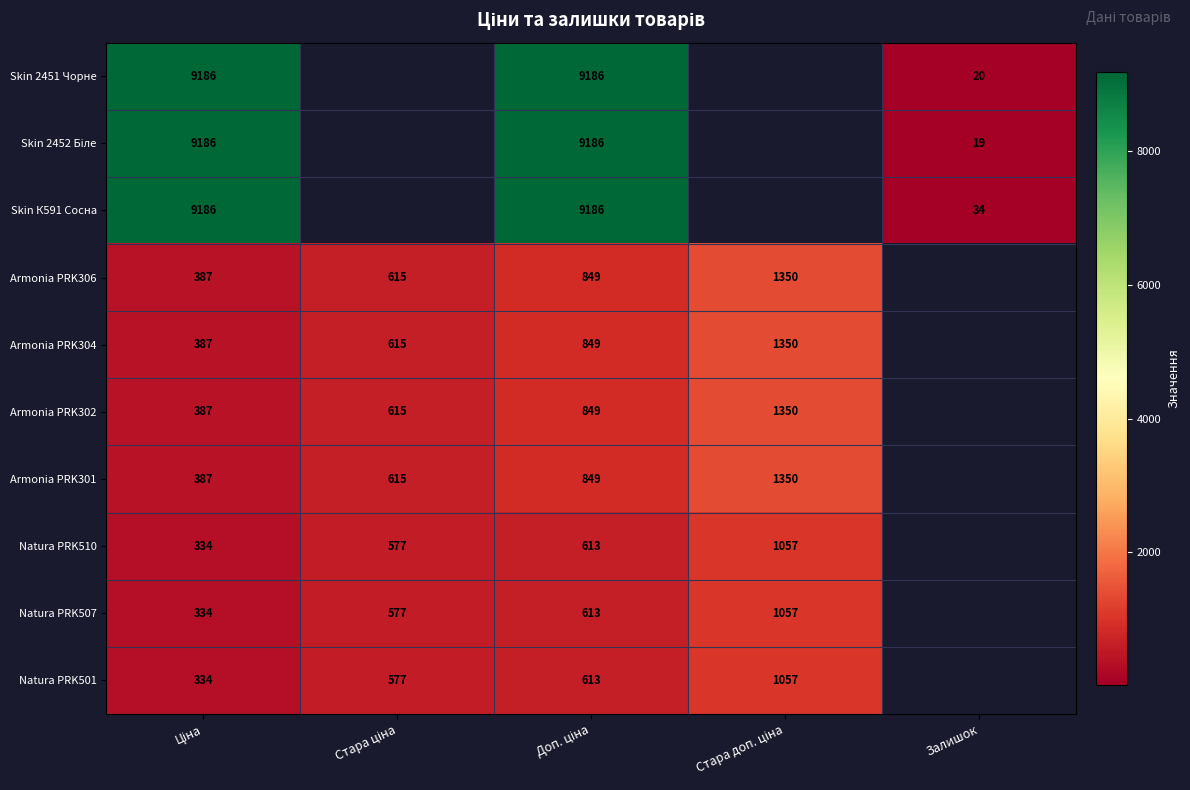

Which series has the widest spread of values?

Skin 2452 Біле